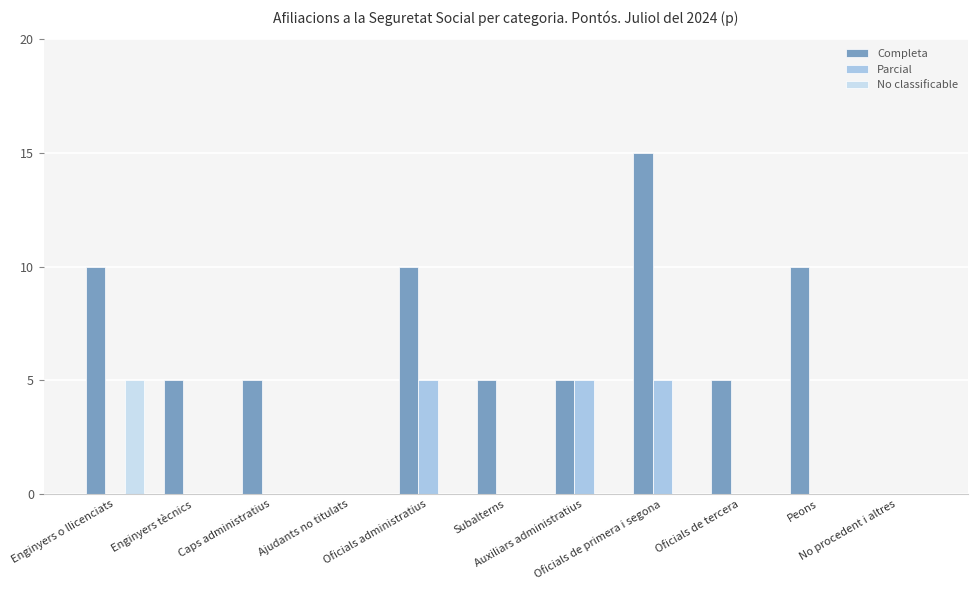

How many Completa values are between 5 and 10?

8